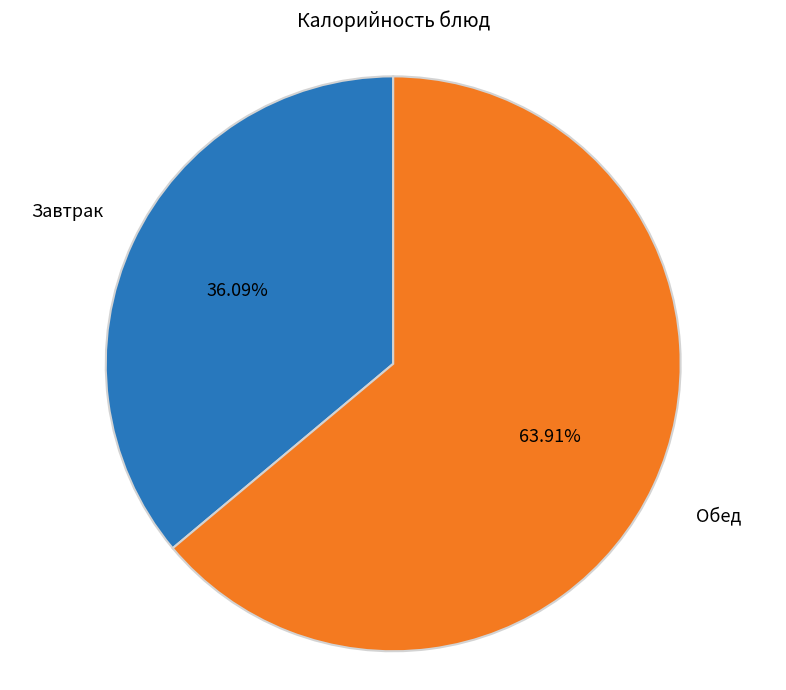

Is there any slice that represents more than half of the pie?

Yes